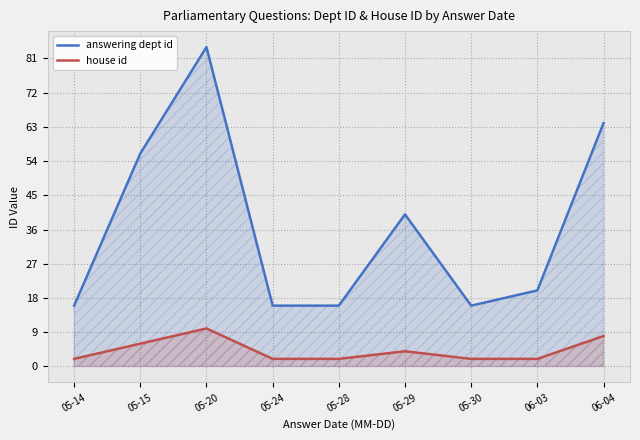

Reading left to right, list all the values displayed in this chart.

answering dept id: 16	56	84	16	16	40	16	20	64
house id: 2	6	10	2	2	4	2	2	8